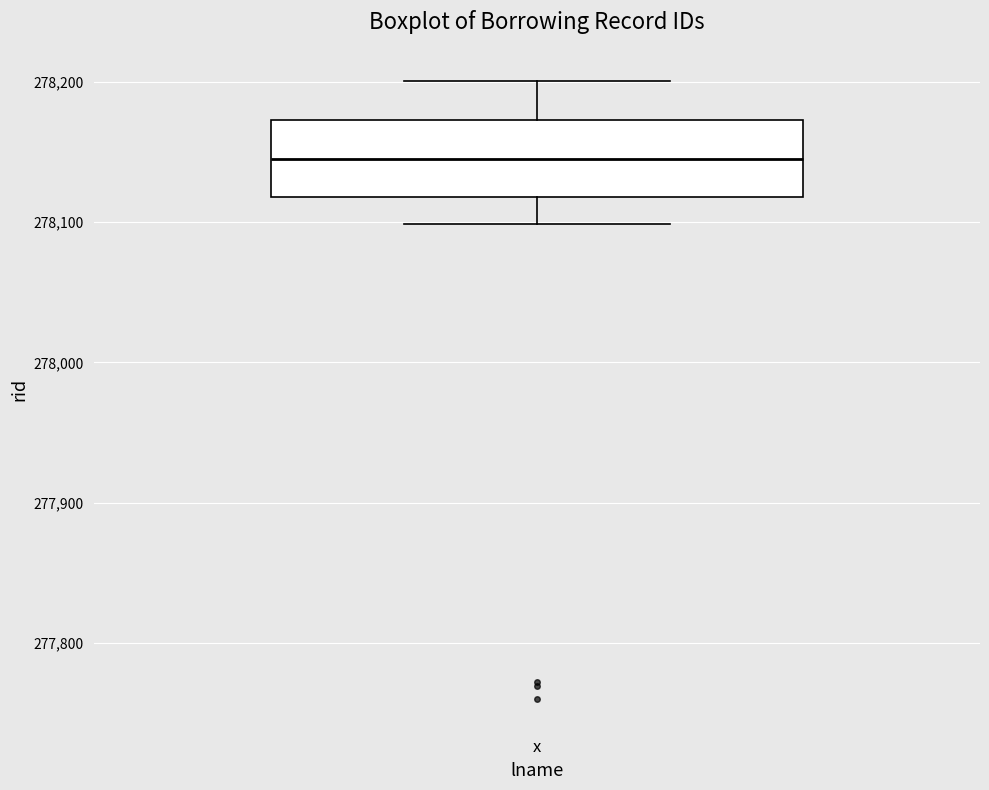

Where does the median line of the box for x sit on the y-axis? The values are not printed on the chart, so give them approximately, as read against the axis.

278150